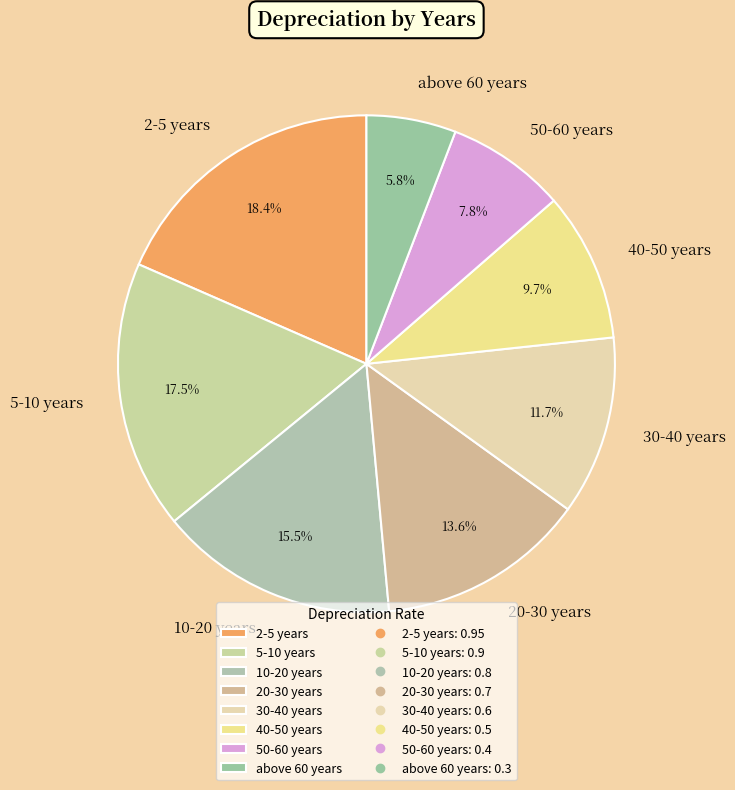

Rank the categories by value from lowest to highest.

above 60 years, 50-60 years, 40-50 years, 30-40 years, 20-30 years, 10-20 years, 5-10 years, 2-5 years